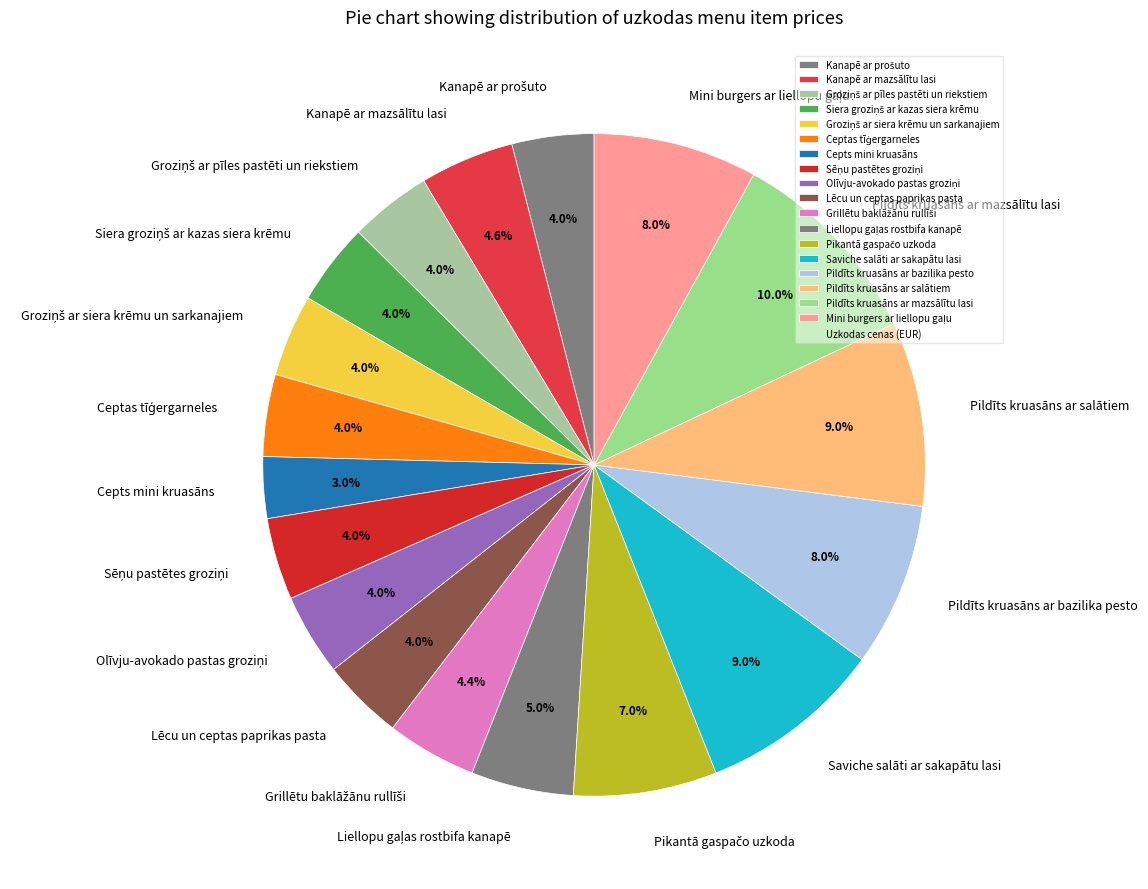

Does any single category account for the majority?

No